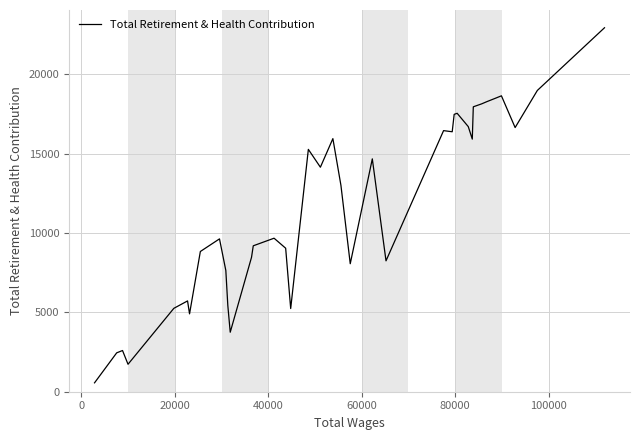

Does the chart have visible grid lines?

Yes